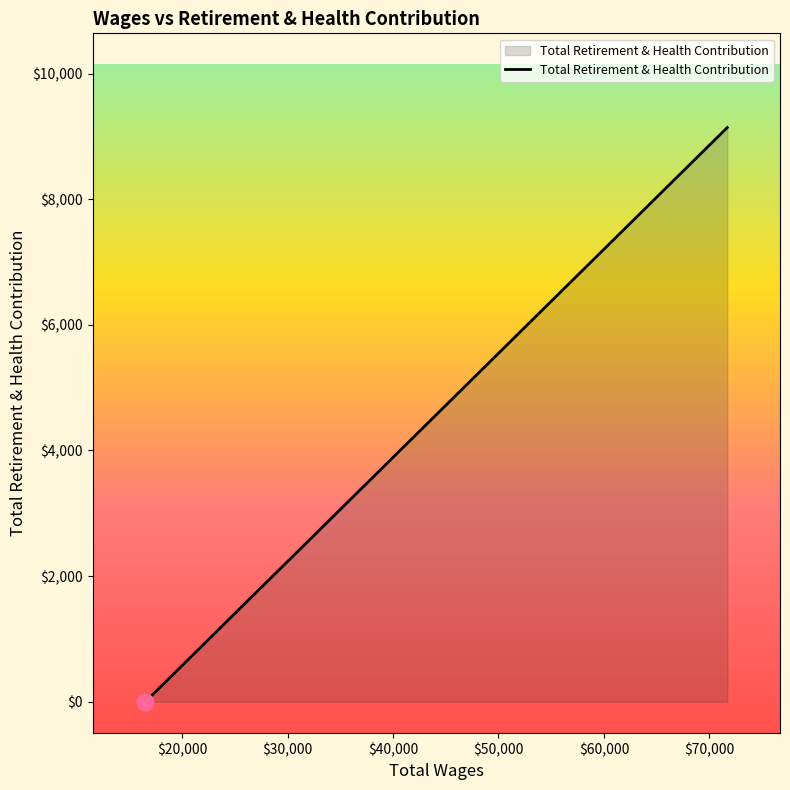

True or false: the data has more than 1 interior local peaks.

False